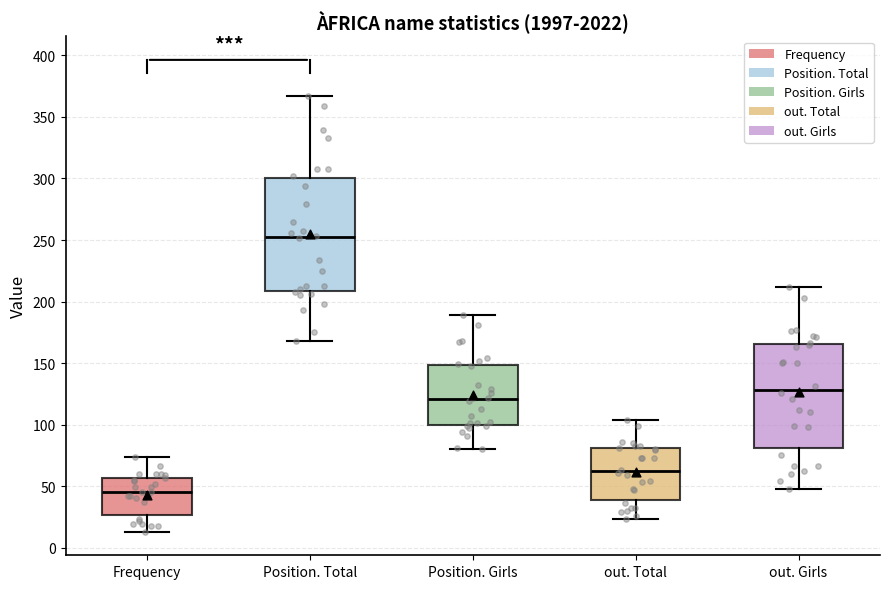

Reading left to right, transcribe this box plot: for each box, give where its median line is, the range the box spans, and where its two whiskers end, as read against the y-axis. The values are not printed on the chart, so give them approximately, as read against the axis.

Frequency: median 45, box 25 to 55, whiskers 15 to 75
Position. Total: median 255, box 210 to 300, whiskers 170 to 365
Position. Girls: median 120, box 100 to 150, whiskers 80 to 190
out. Total: median 60, box 40 to 80, whiskers 25 to 105
out. Girls: median 130, box 80 to 165, whiskers 50 to 210